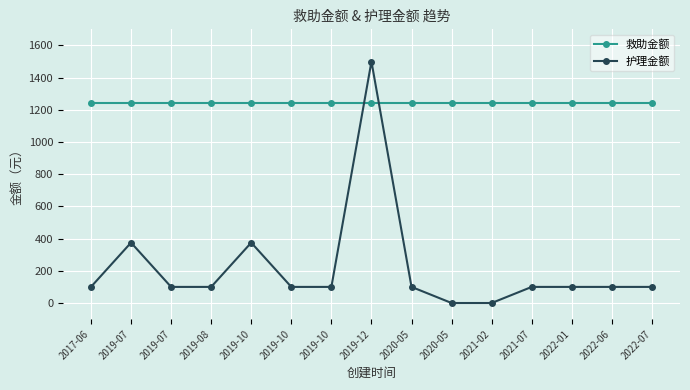

What are all the series names shown in the legend?

救助金额, 护理金额